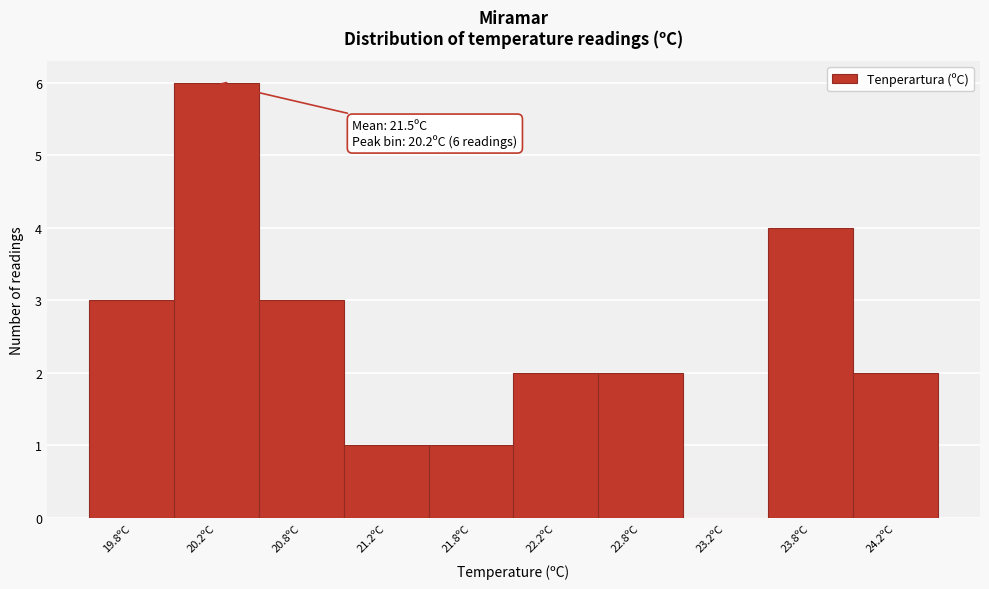

Over which range of the x-axis is the bar tallest?

20.0 to 20.5